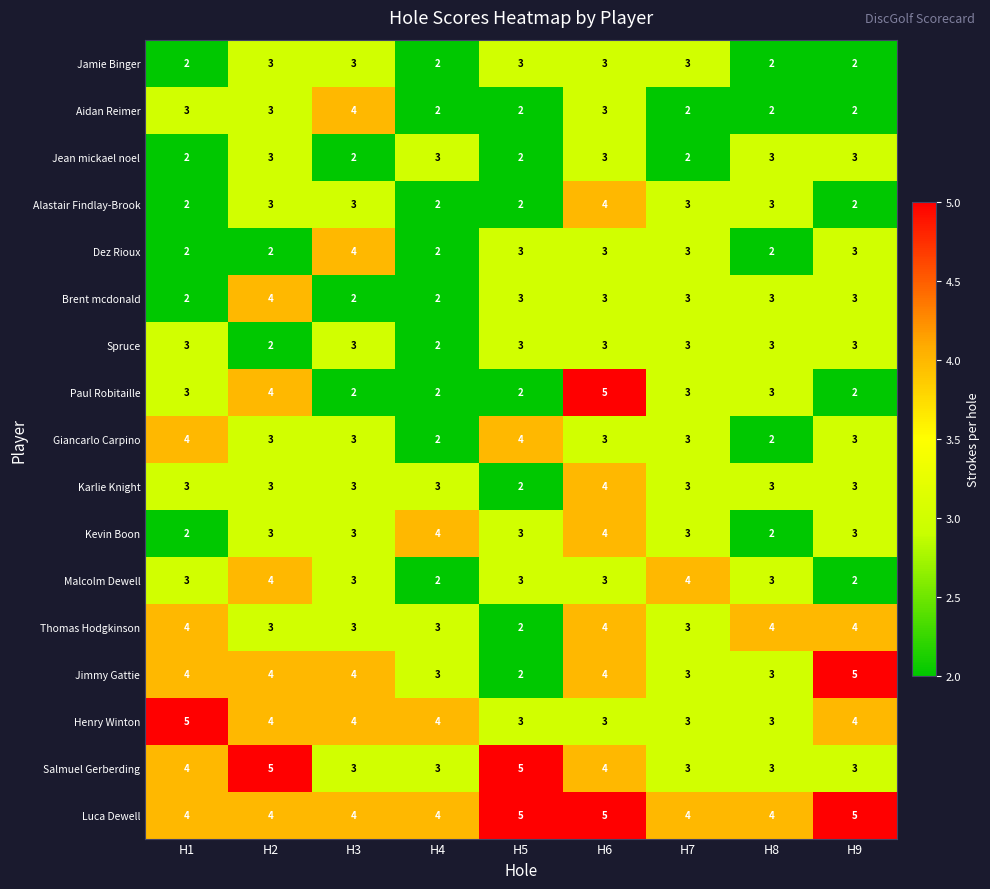

Read the Karlie Knight value at H2.

3